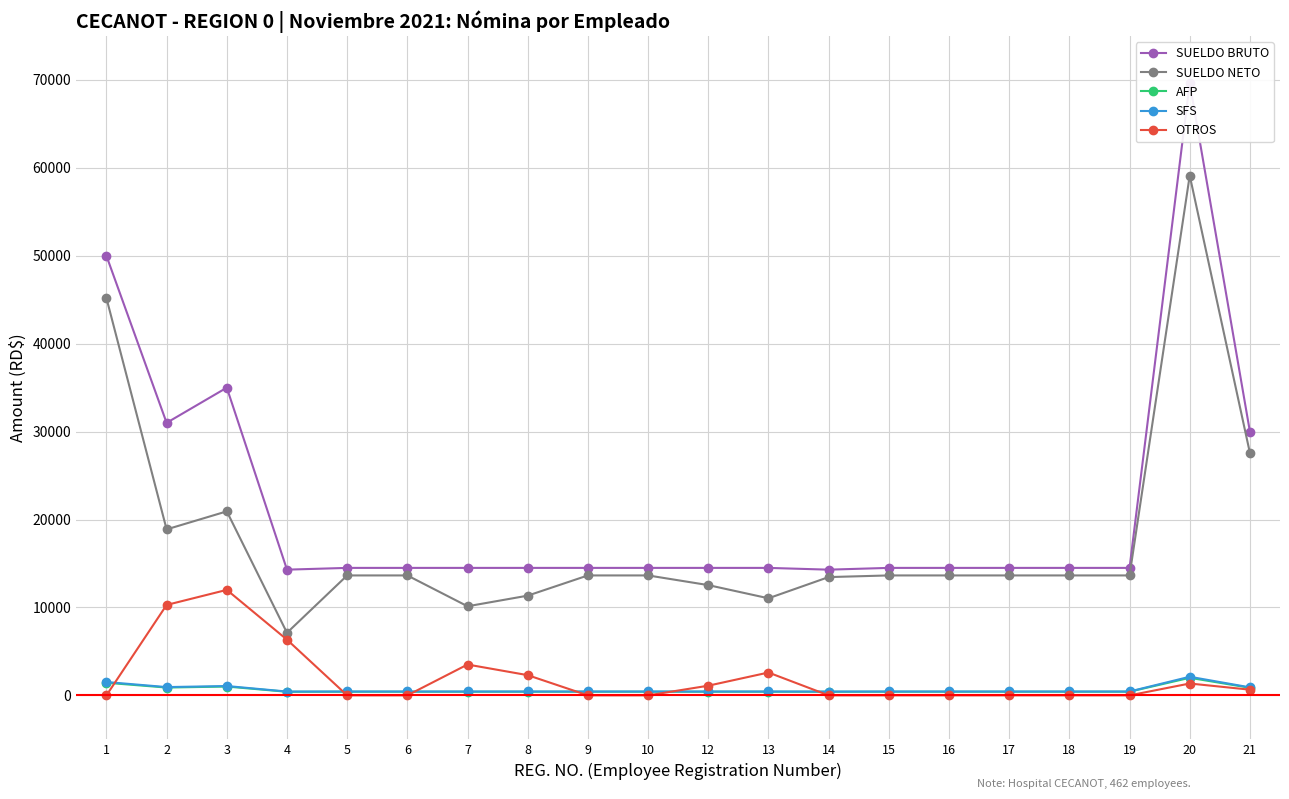

True or false: SUELDO BRUTO and AFP intersect in this chart.

False